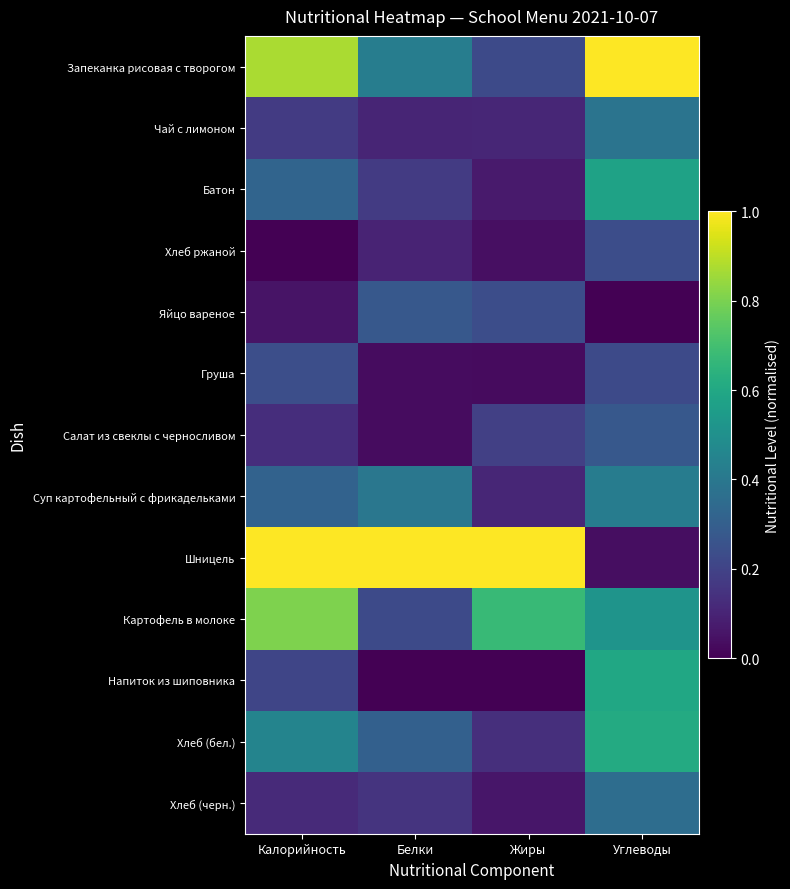

Reading left to right, extract all data points from this chart.

Запеканка рисовая с творогом: Калорийность=0.9	Белки=0.4	Жиры=0.2	Углеводы=1.0
Чай с лимоном: Калорийность=0.2	Белки=0.1	Жиры=0.1	Углеводы=0.4
Батон: Калорийность=0.3	Белки=0.2	Жиры=0.1	Углеводы=0.6
Хлеб ржаной: Калорийность=0.0	Белки=0.1	Жиры=0.0	Углеводы=0.2
Яйцо вареное: Калорийность=0.1	Белки=0.3	Жиры=0.2	Углеводы=0.0
Груша: Калорийность=0.2	Белки=0.0	Жиры=0.0	Углеводы=0.2
Салат из свеклы с черносливом: Калорийность=0.1	Белки=0.0	Жиры=0.2	Углеводы=0.3
Суп картофельный с фрикадельками: Калорийность=0.3	Белки=0.4	Жиры=0.1	Углеводы=0.4
Шницель: Калорийность=1.0	Белки=1.0	Жиры=1.0	Углеводы=0.0
Картофель в молоке: Калорийность=0.8	Белки=0.2	Жиры=0.7	Углеводы=0.5
Напиток из шиповника: Калорийность=0.2	Белки=0.0	Жиры=0.0	Углеводы=0.6
Хлеб (бел.): Калорийность=0.5	Белки=0.3	Жиры=0.1	Углеводы=0.6
Хлеб (черн.): Калорийность=0.1	Белки=0.2	Жиры=0.1	Углеводы=0.4